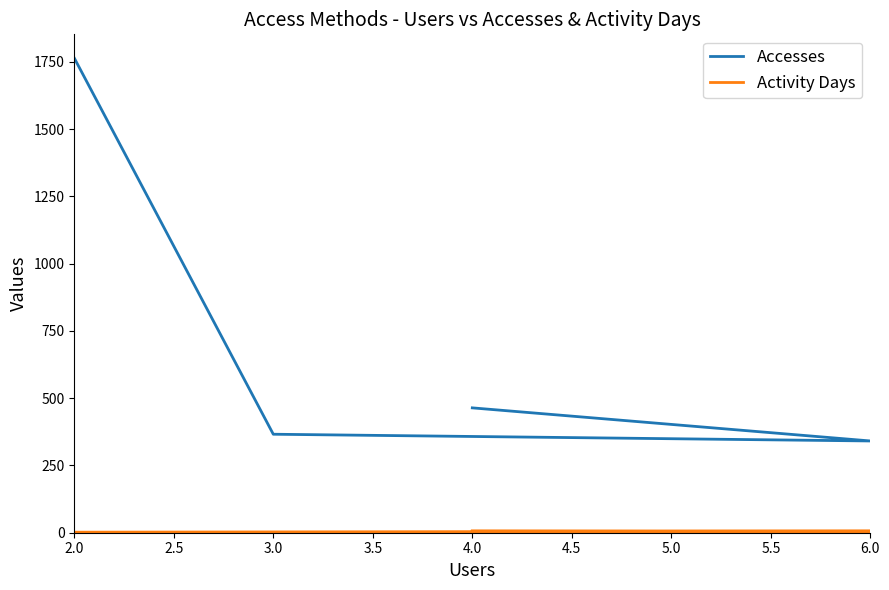

What are all the series names shown in the legend?

Accesses, Activity Days